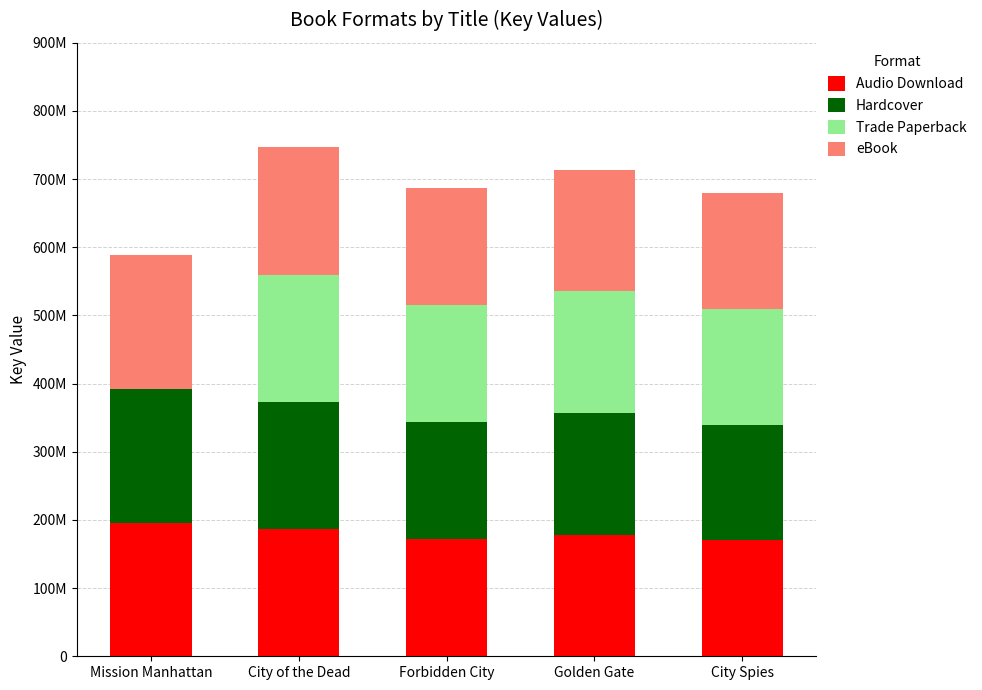

What are all the series names shown in the legend?

Audio Download, Hardcover, Trade Paperback, eBook